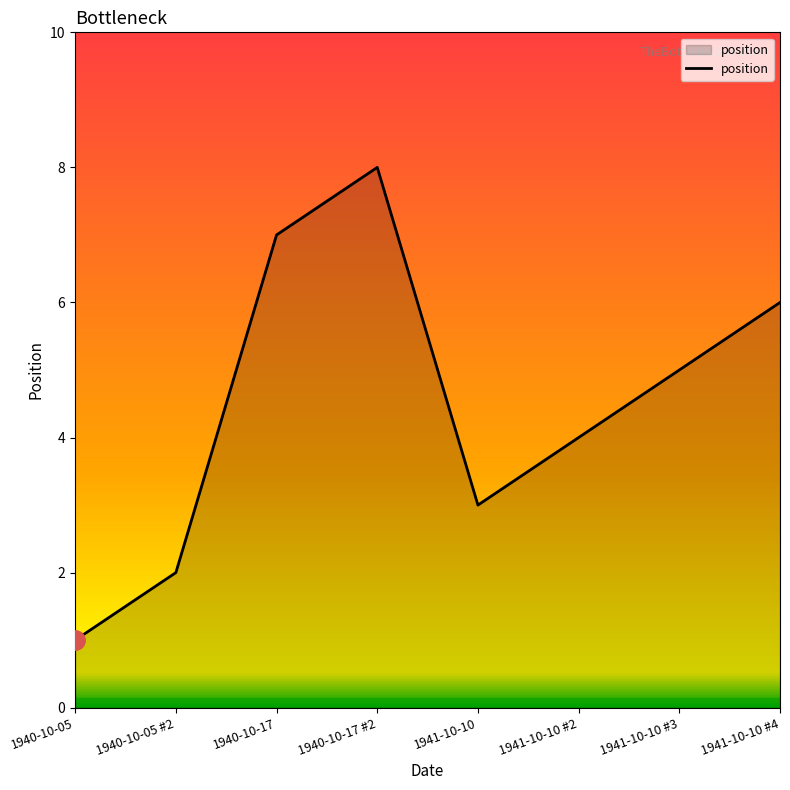

How many values are between 3 and 7?

5